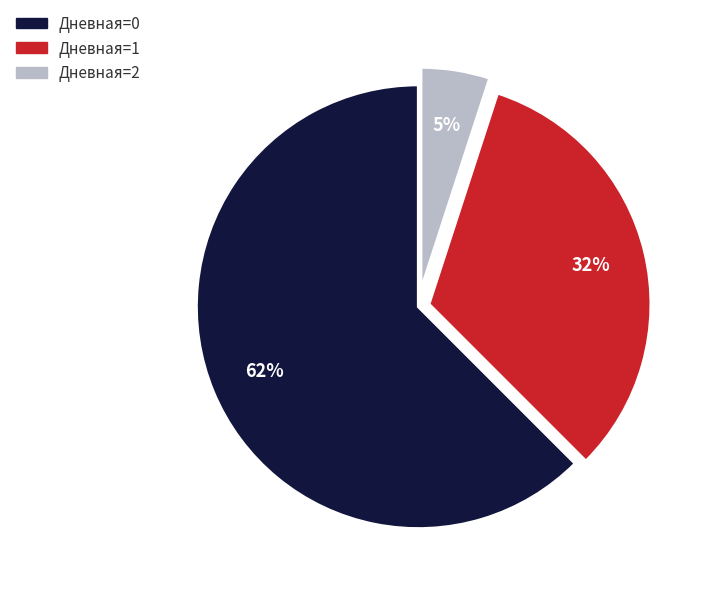

Is there a majority slice in this chart?

Yes